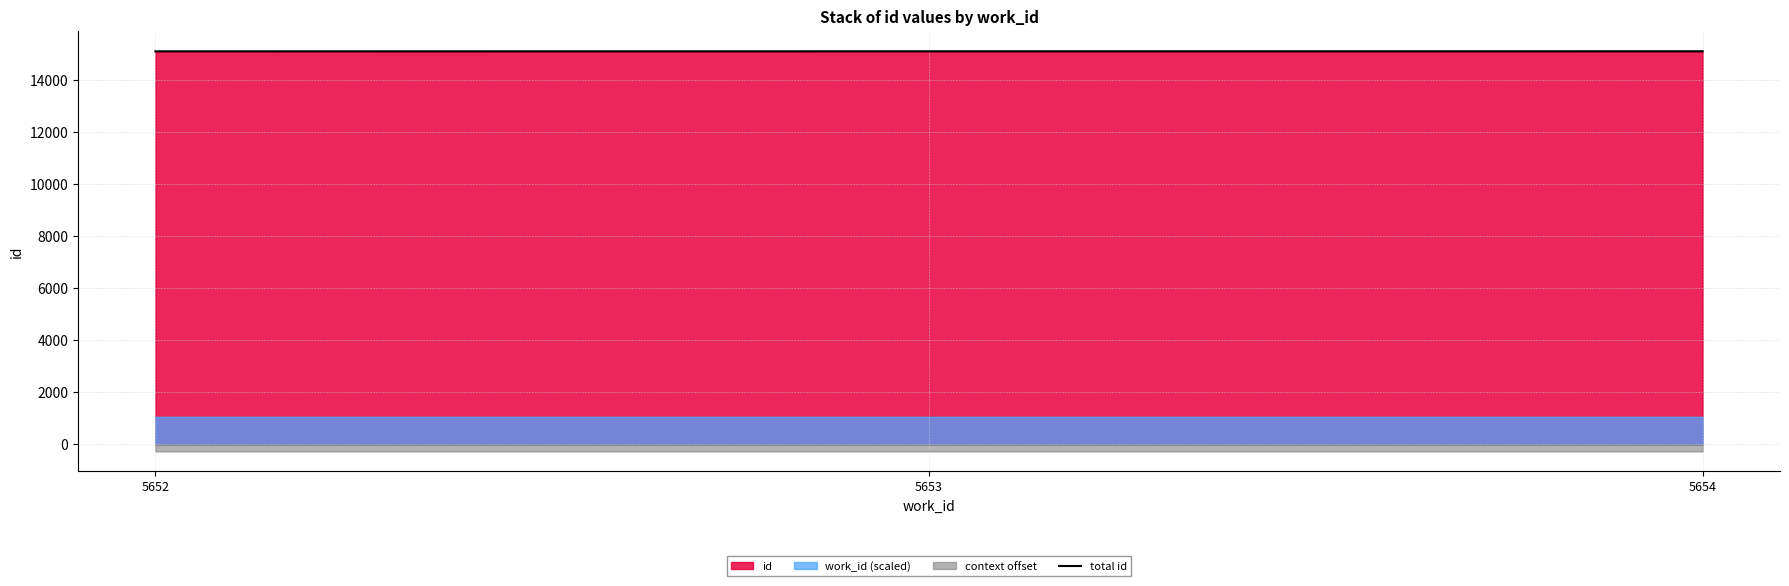

At which category does the chart reach its peak across all series?

5654